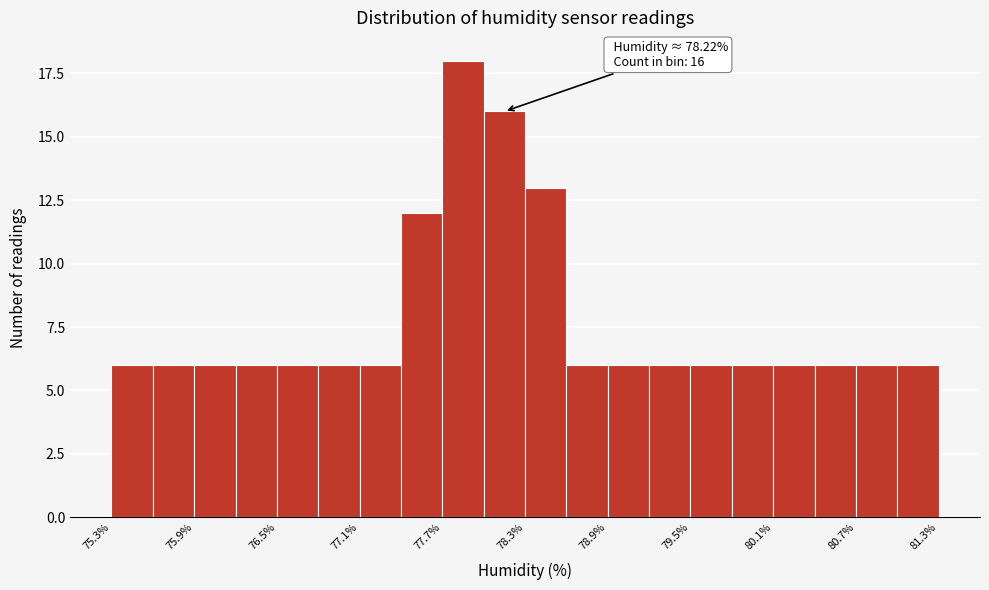

Read against the x-axis, roughly where is the centre of the tallest bar?

77.9